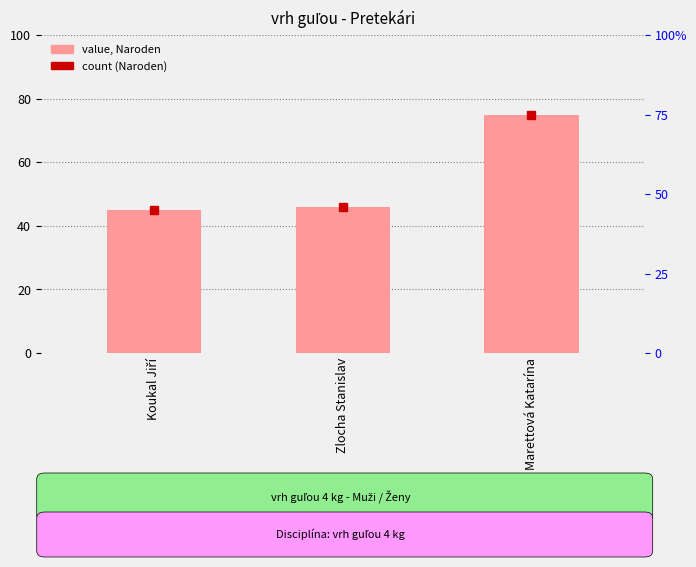

How many bars are there in total?

3